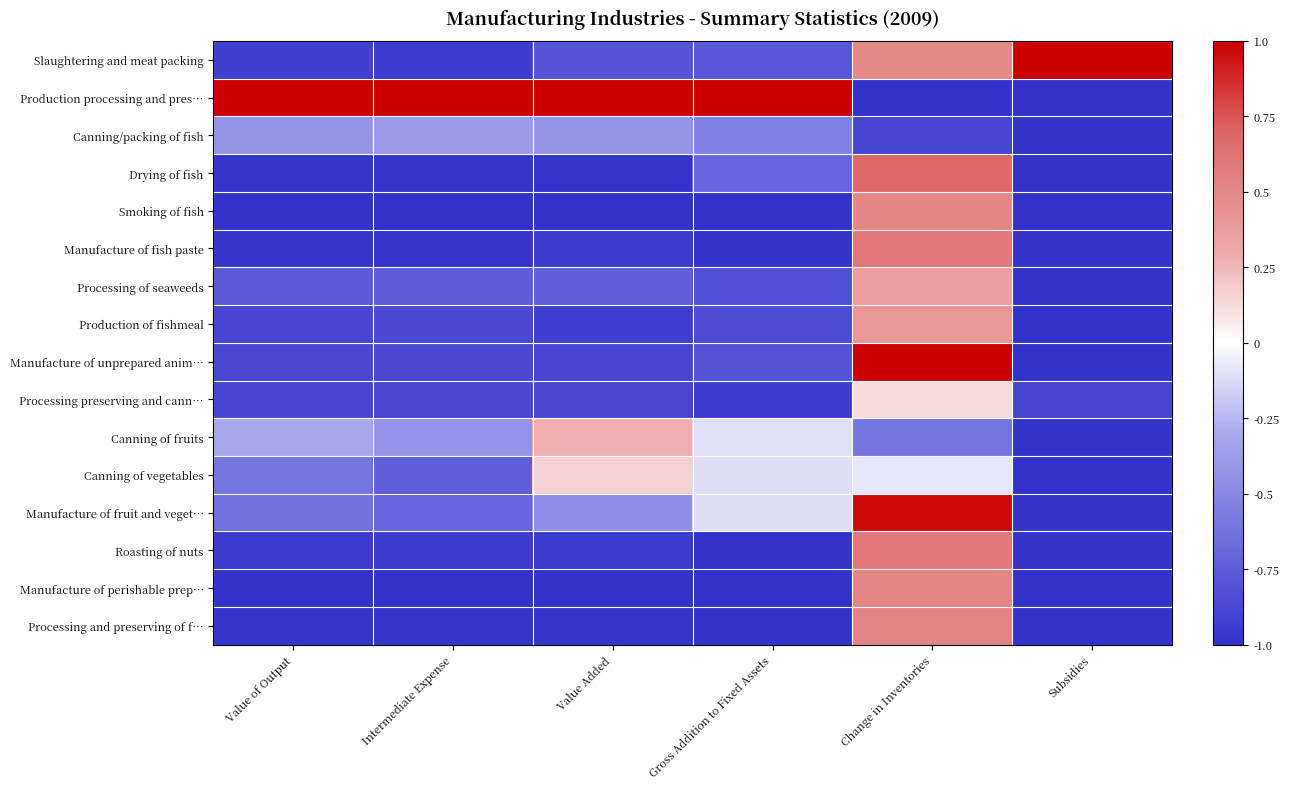

What is the total value across all series at Change in Inventories?

4.2